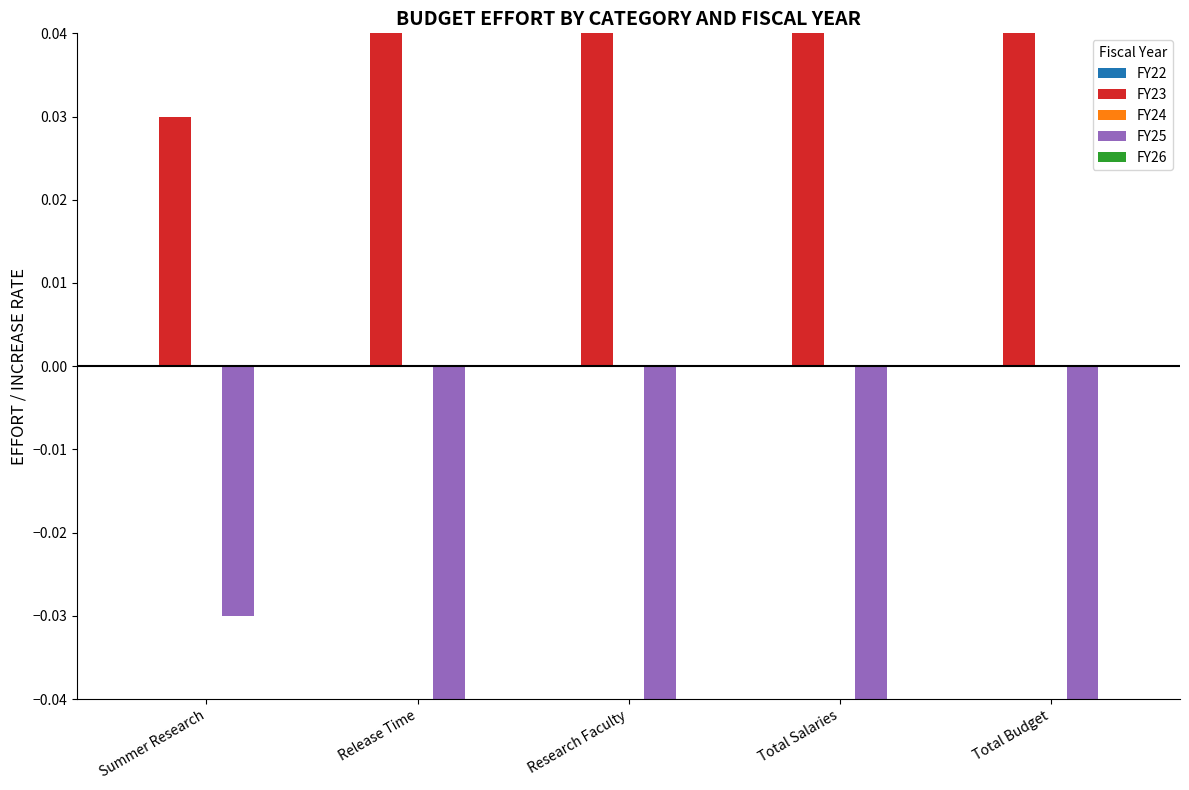

Rank the series at Total Salaries from lowest to highest value.

FY25, FY22, FY24, FY26, FY23